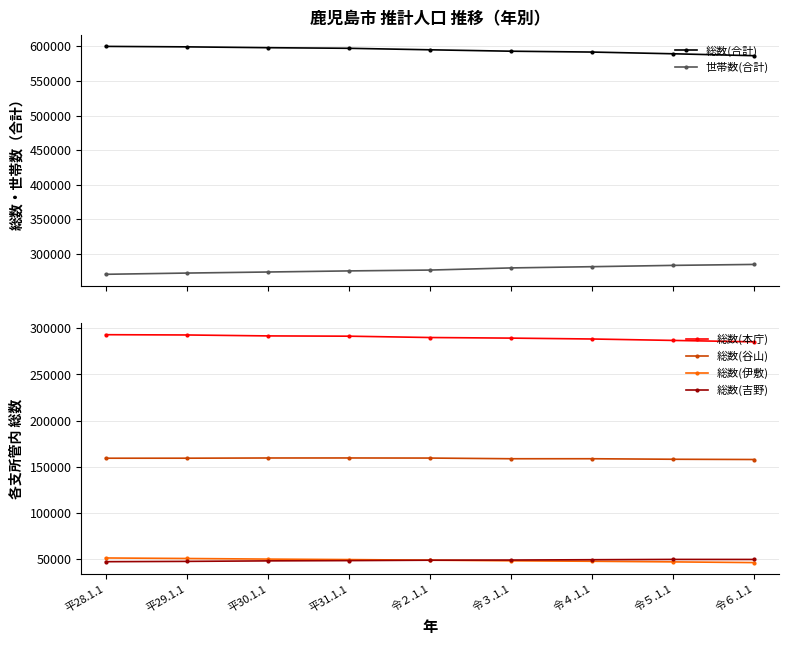

Reading left to right, list all the values displayed in this chart.

総数(合計): 599966	599290	598090	597215	595049	593000	591772	589288	586496
世帯数(合計): 270393	272183	273712	275298	276524	279625	281411	283297	284680
総数(本庁): 293040	292745	291729	291428	289988	289340	288379	286837	285305
総数(谷山): 159322	159345	159565	159591	159485	158761	158758	158194	157920
総数(伊敷): 51327	50769	50115	49604	48929	48254	47747	47096	46314
総数(吉野): 47313	47636	48193	48479	48906	49091	49436	49756	49720